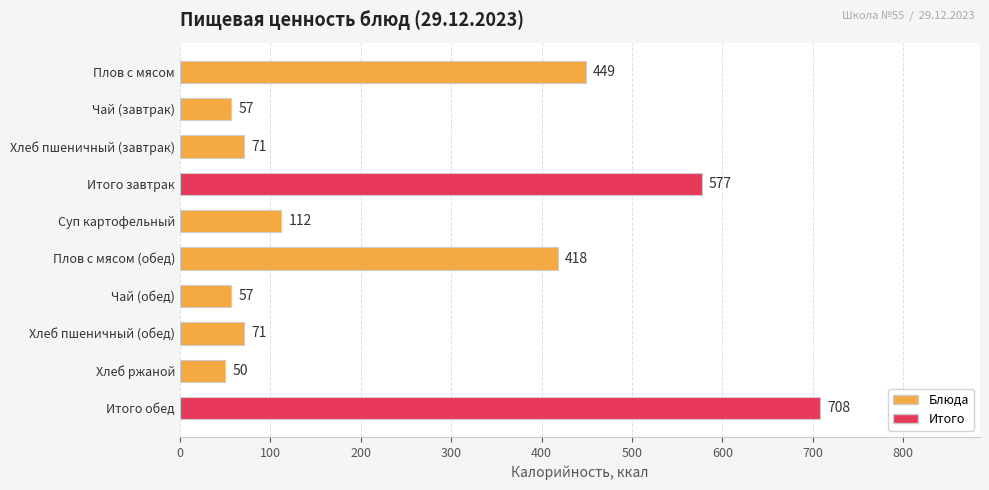

Reading bottom to top, transcribe all the data shown in this chart.

Итого обед=708	Хлеб ржаной=50	Хлеб пшеничный (обед)=71	Чай (обед)=57	Плов с мясом (обед)=418	Суп картофельный=112	Итого завтрак=577	Хлеб пшеничный (завтрак)=71	Чай (завтрак)=57	Плов с мясом=449